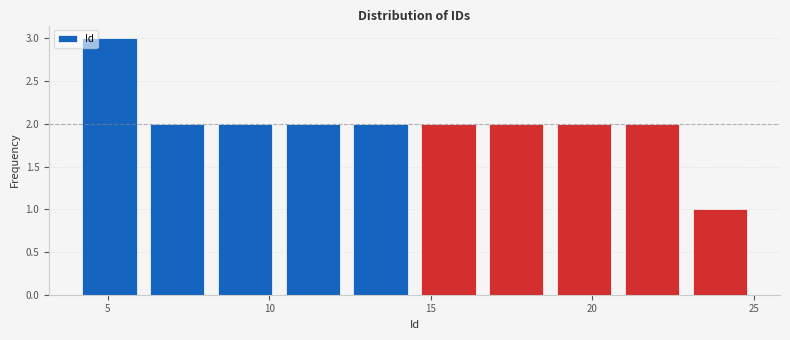

Reading left to right, list every bar in this chart as the range it spans on the x-axis followed by its height. Neither the bar edges nor the heights are printed on the chart, so give them approximately, as read against the axes.

4.0 to 6.1: 3
6.1 to 8.2: 2
8.2 to 10.3: 2
10.3 to 12.4: 2
12.4 to 14.5: 2
14.5 to 16.6: 2
16.6 to 18.7: 2
18.7 to 20.8: 2
20.8 to 22.9: 2
22.9 to 25.0: 1